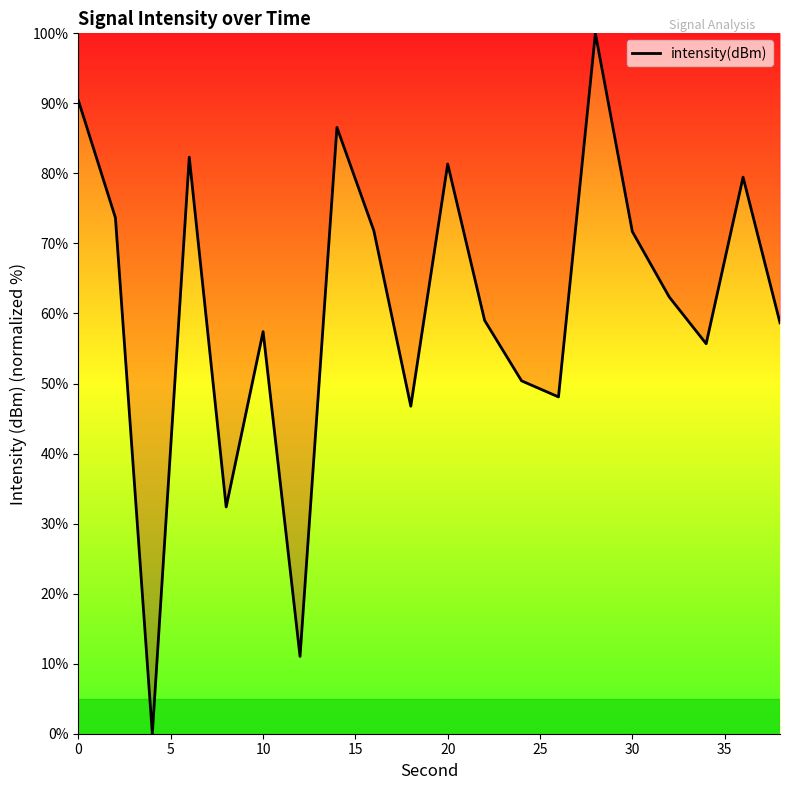

What is the difference between the maximum and minimum values?

100.0